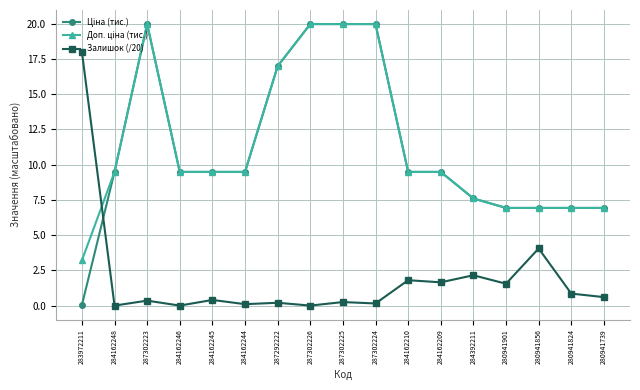

Is it true that Залишок (/20) equals 0.1 at 287302224?

True